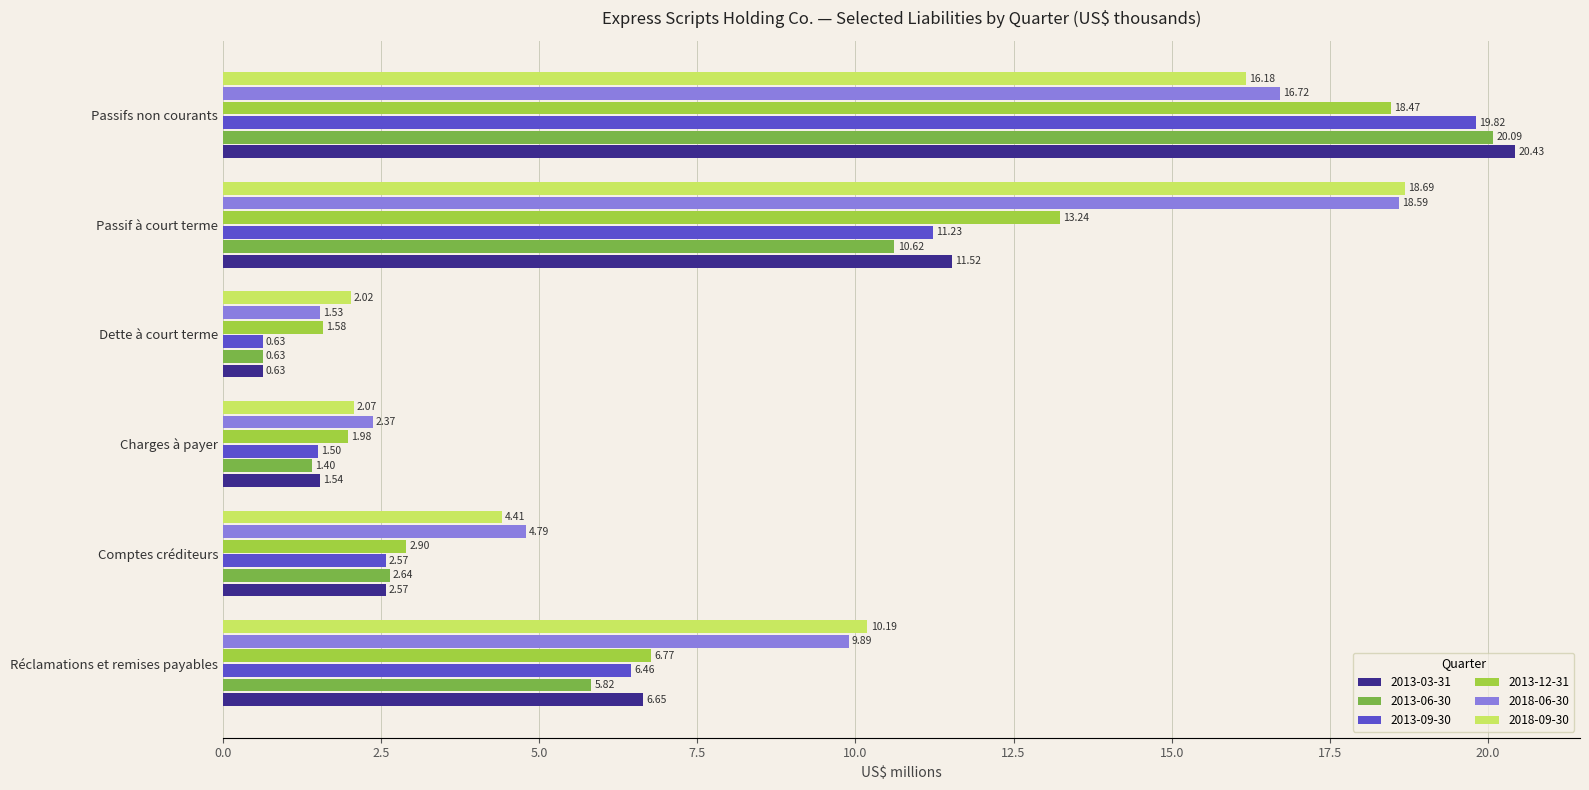

Is the value of 2013-09-30 at Dette à court terme greater than the value of 2018-06-30 at Comptes créditeurs?

No